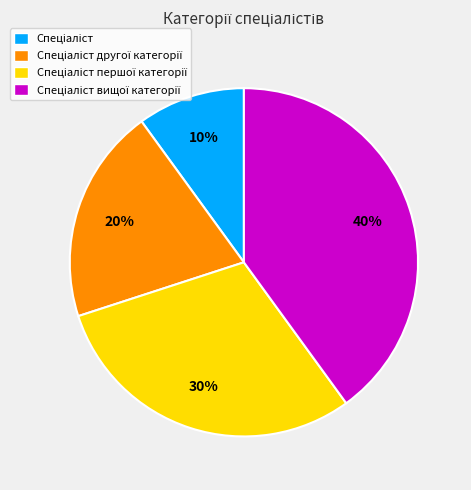

Count the number of slices in the pie.

4